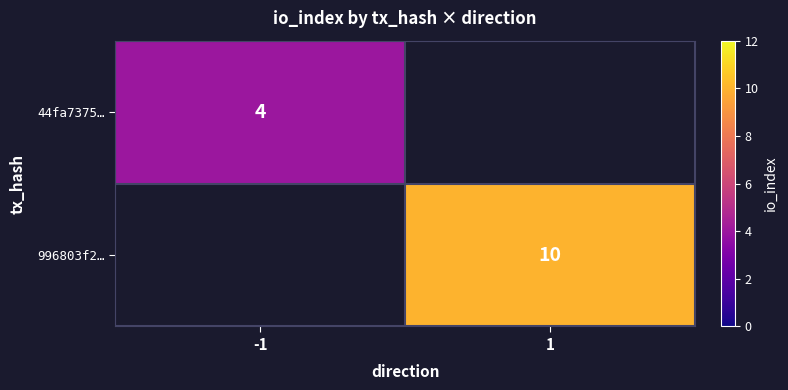

The 996803f2… series shows 3 at 1. True or false?

False